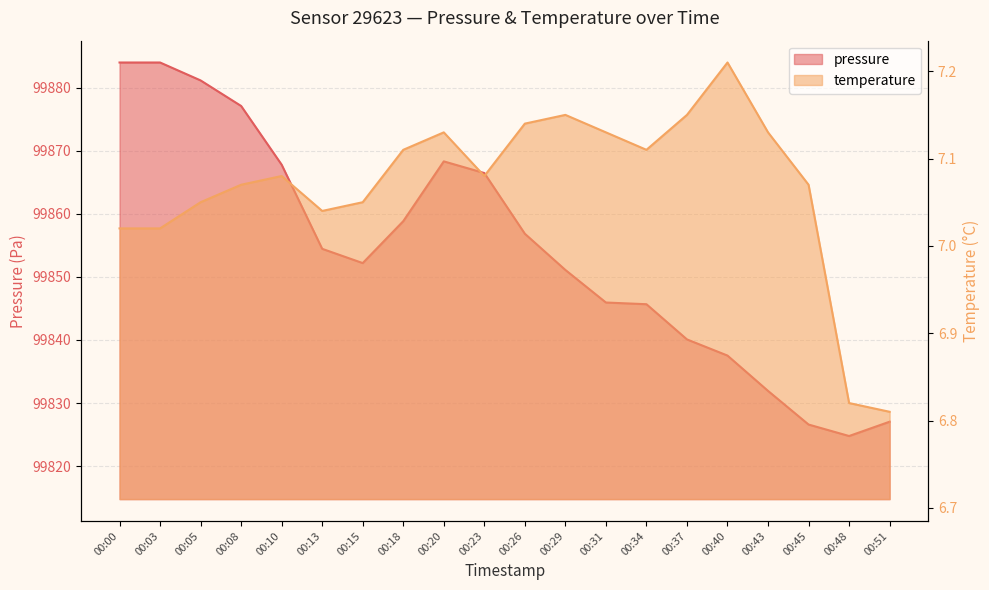

Is it true that temperature equals 7.2 at 00:40?

True